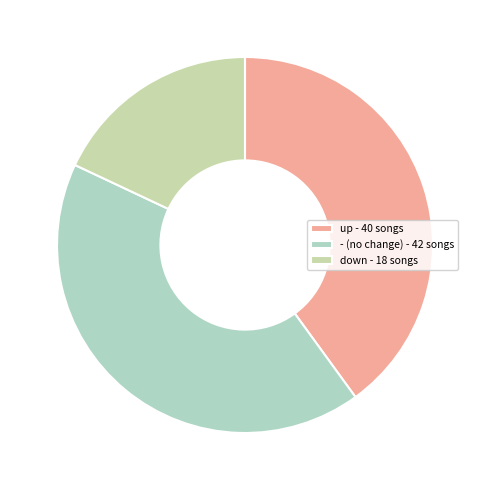

Count the number of slices in the pie.

3